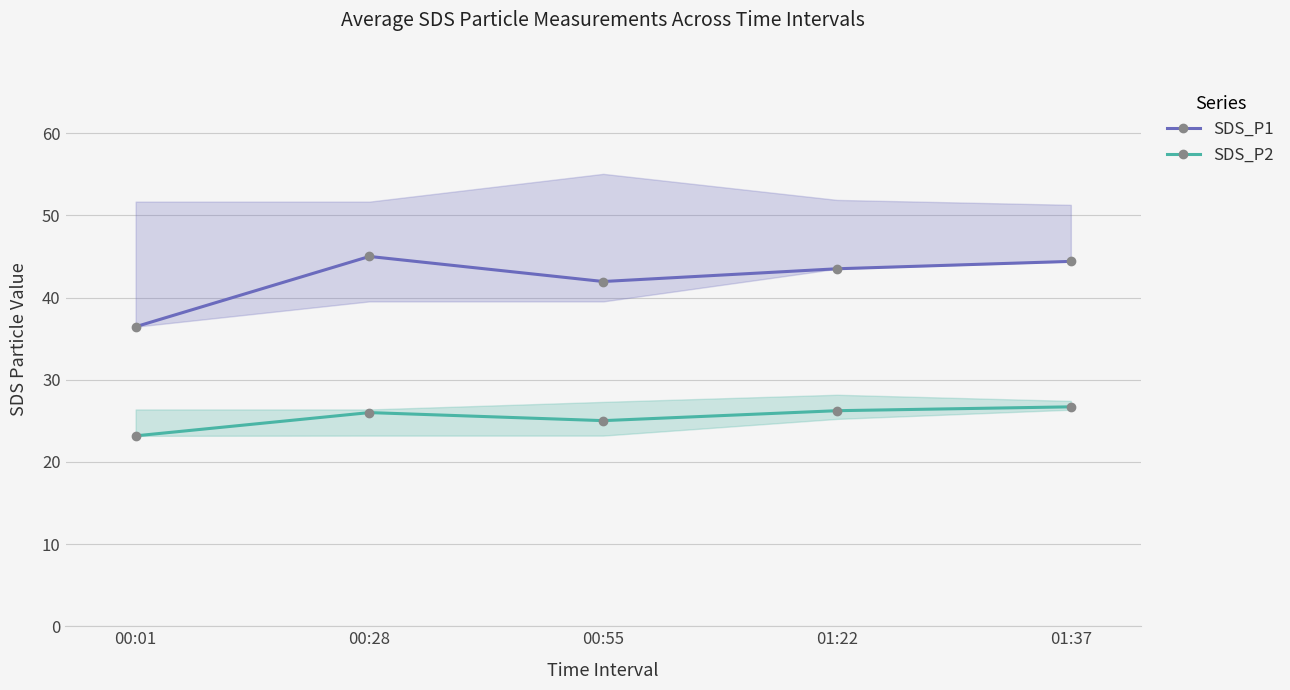

At which category does SDS_P2 reach its first local valley?

00:55